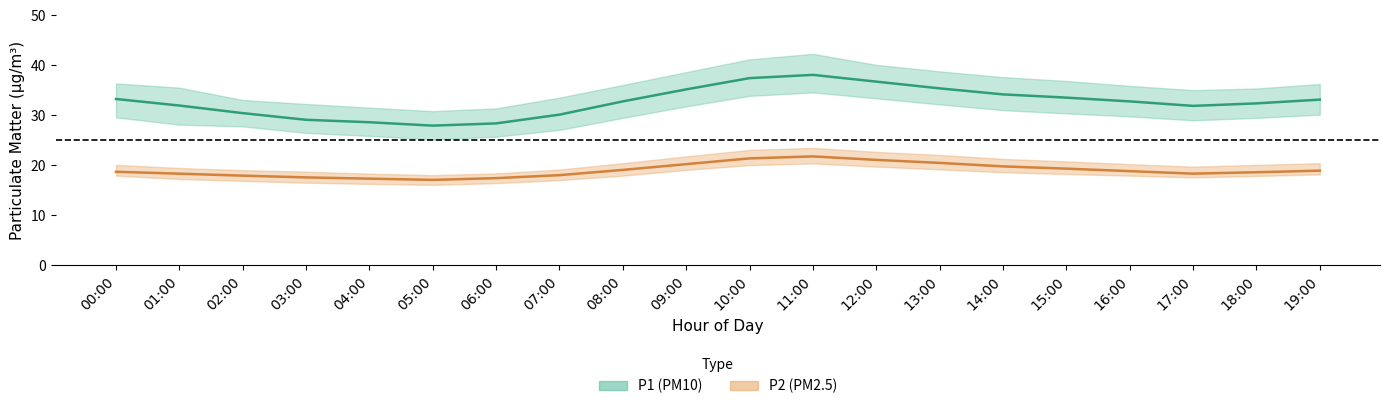

Which category has the lowest value across all series?

05:00